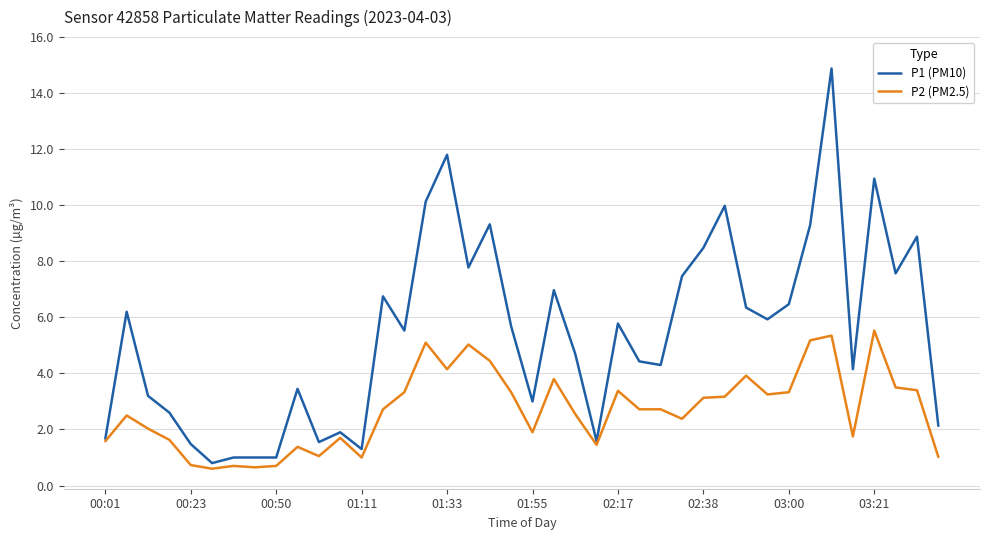

Which series has the largest total across all categories?

P1 (PM10)